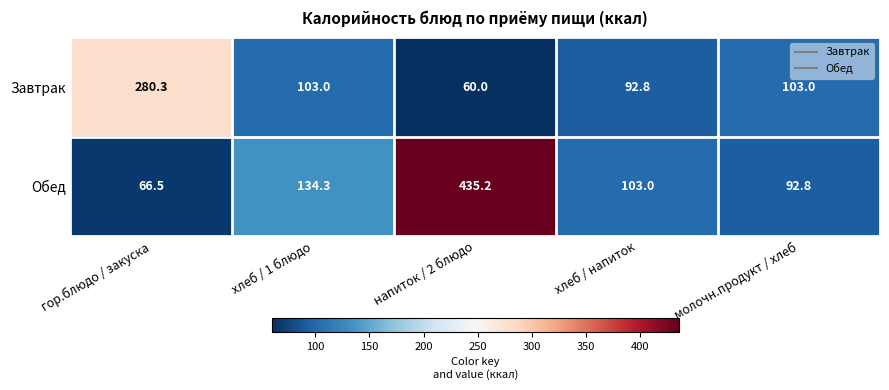

Which category has the highest value across all series?

напиток / 2 блюдо